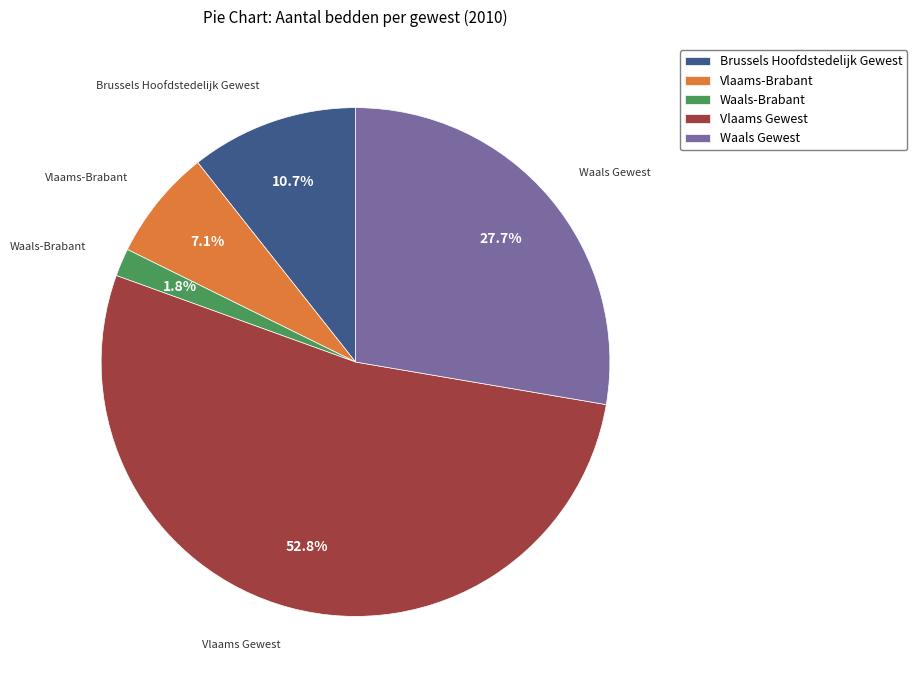

How many slices are in this pie chart?

5